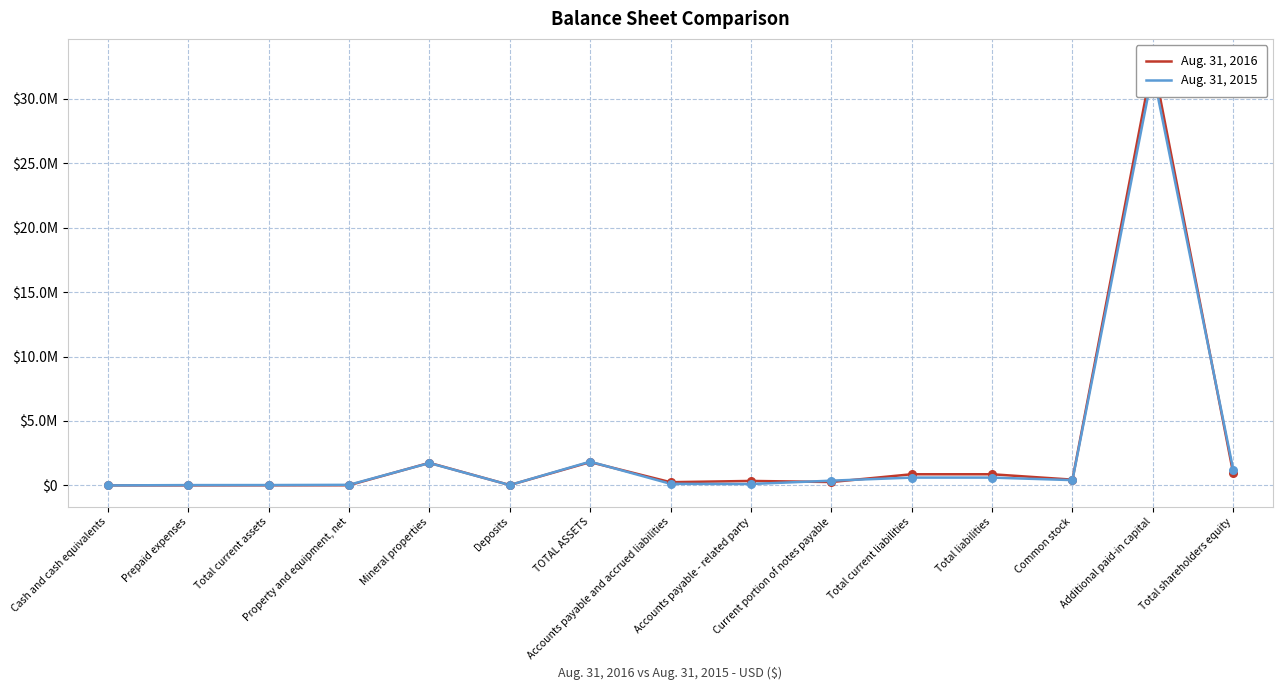

Which series has the widest spread of Y values?

Aug. 31, 2016